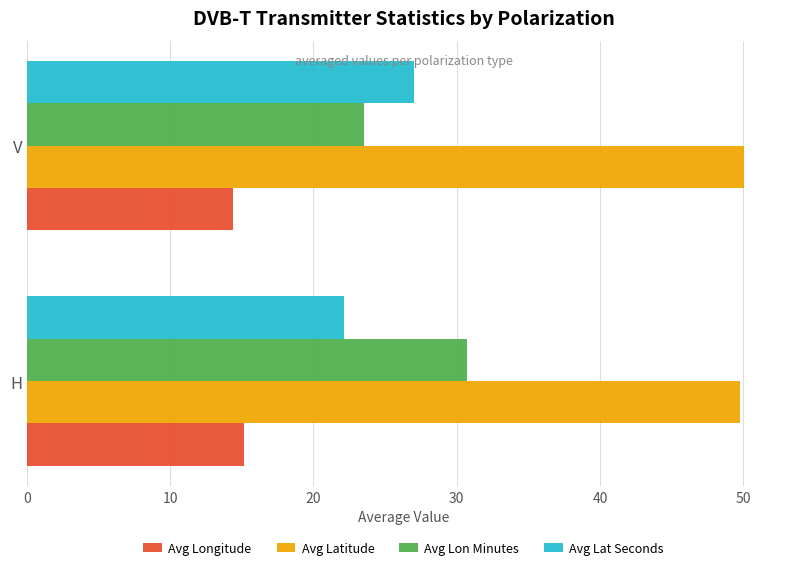

Is it true that Avg Lat Seconds equals 8.6 at H?

False